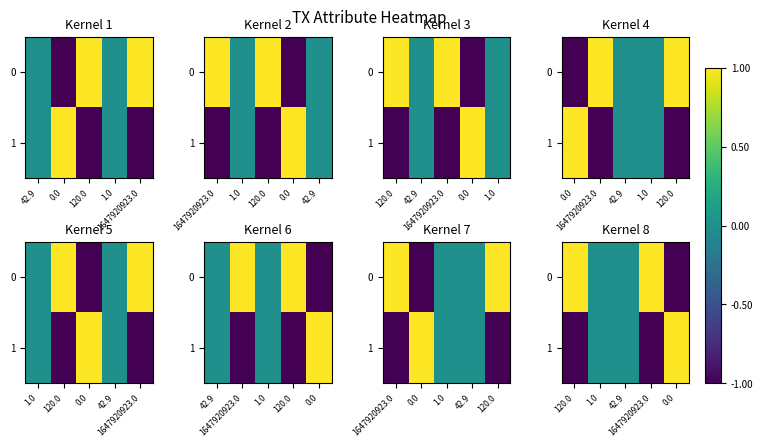

What is the difference between the 0 values at 1.0 and 120.0?

1